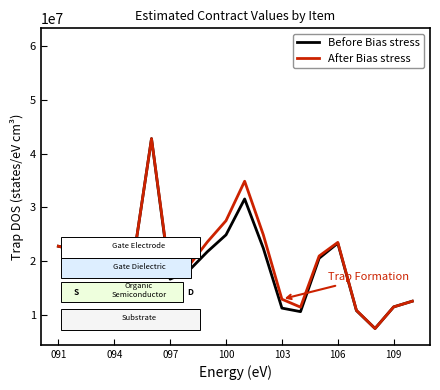

What is the maximum value for After Bias stress?

42773684.2